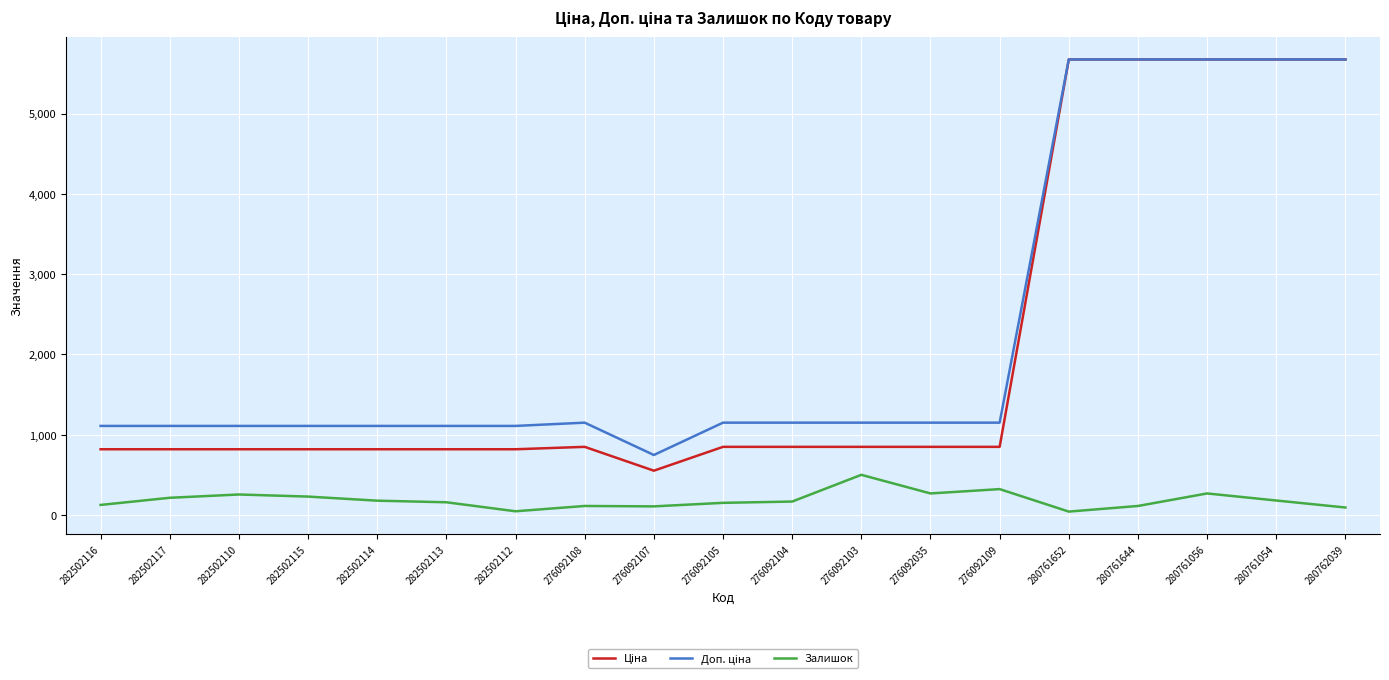

What is the total value across all series at 276092104?

2165.2